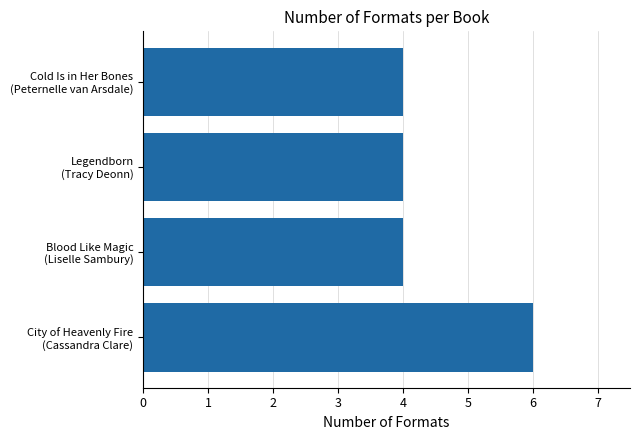

What is the minimum value shown in the chart?

4